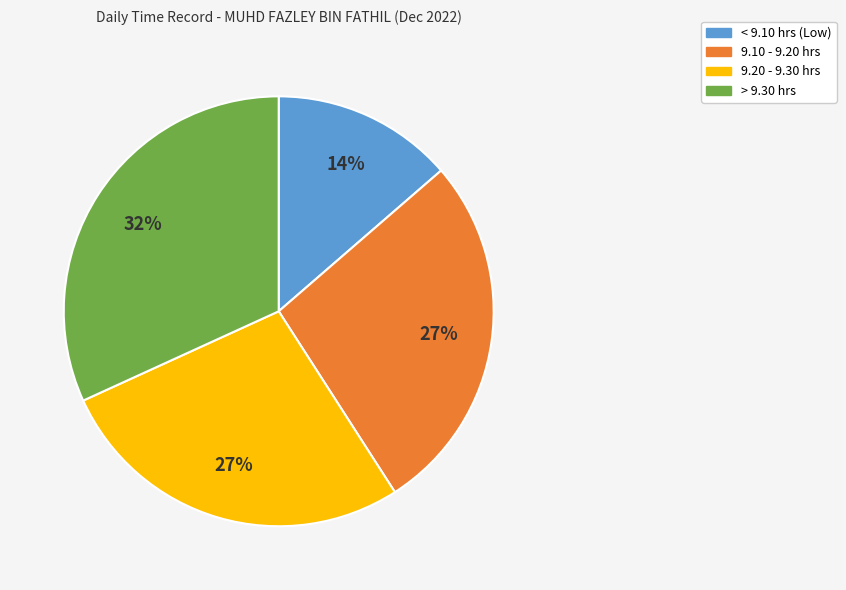

What is the largest slice in the pie chart?

> 9.30 hrs